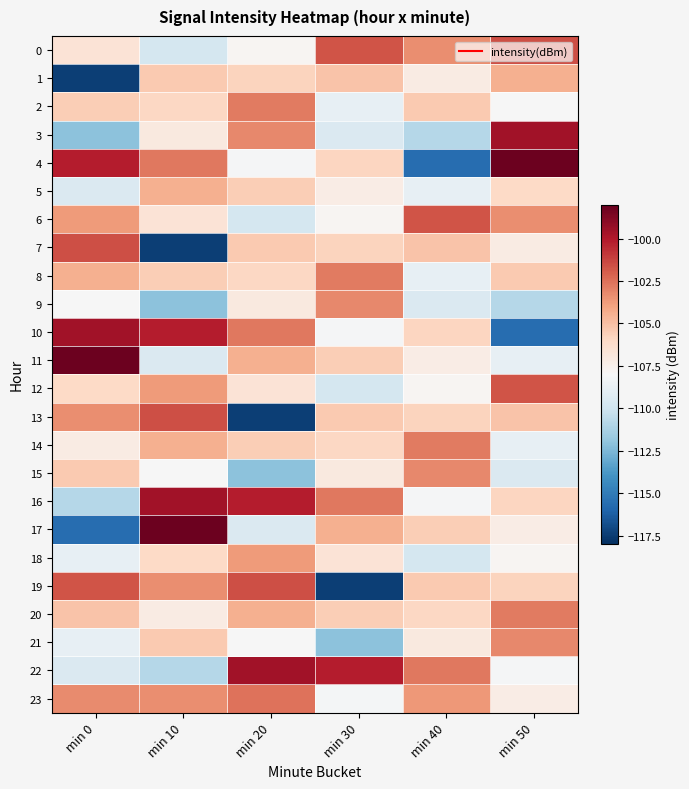

Which category has the highest value across all series?

min 50